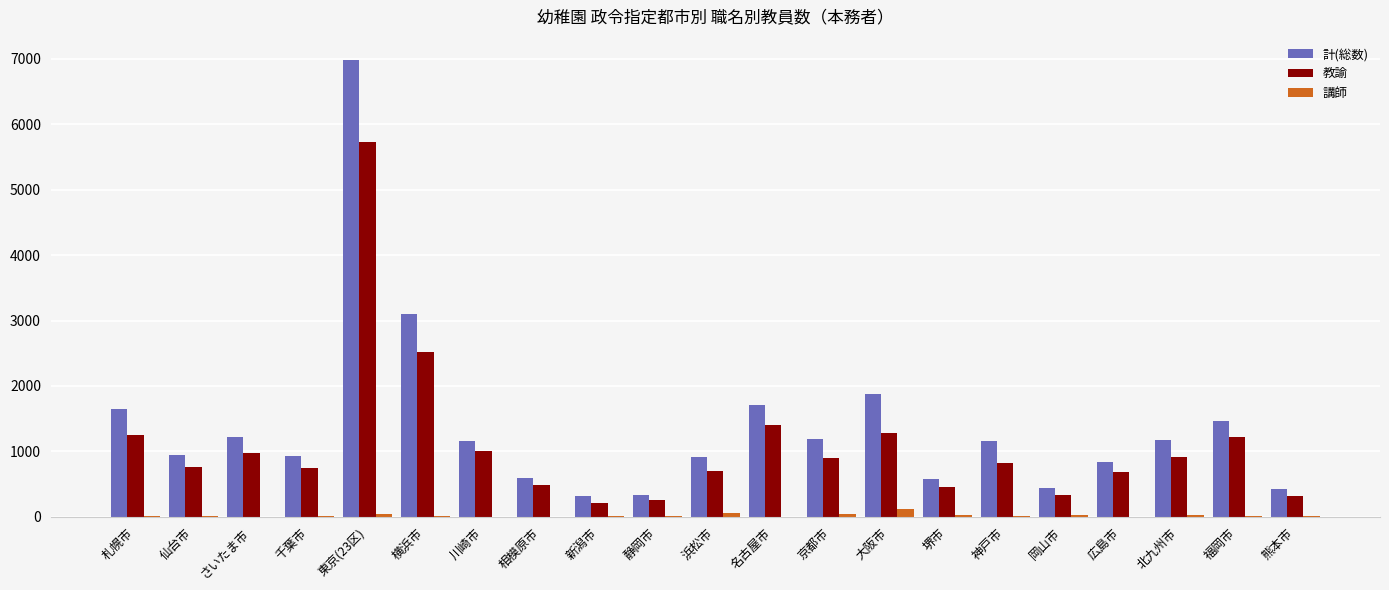

What is the total value across all series at 東京(23区)?

12754